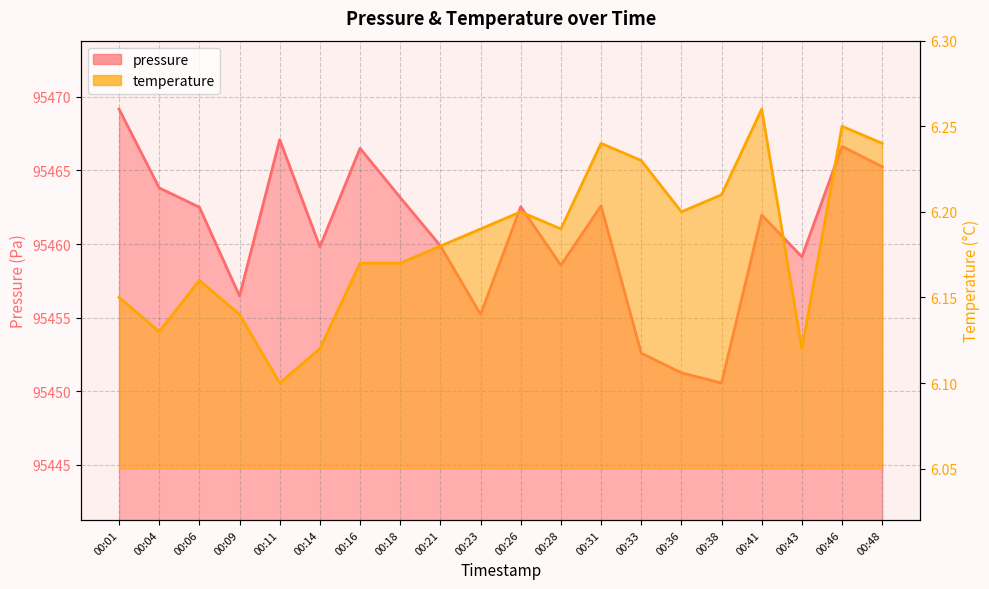

What is the sum of all temperature values?

123.7